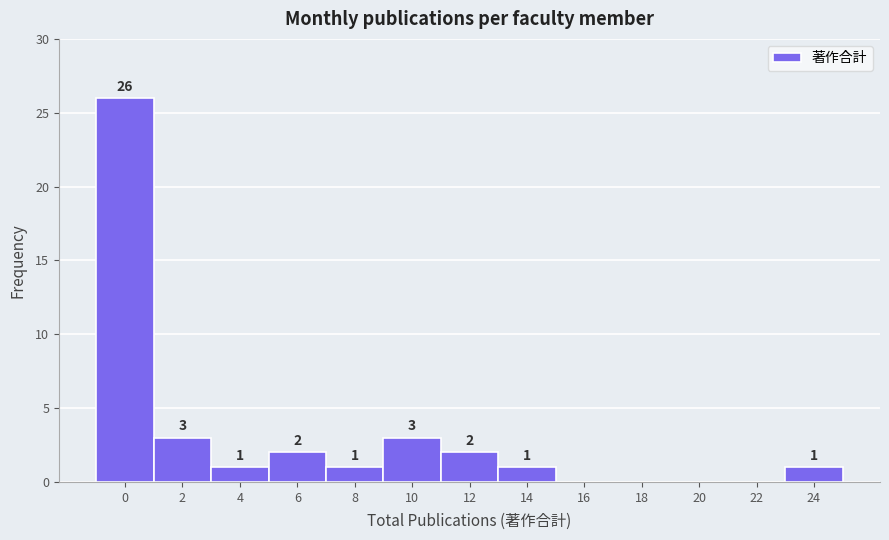

Reading left to right, transcribe all the data shown in this chart.

0=26	2=3	4=1	6=2	8=1	10=3	12=2	14=1	16=0	18=0	20=0	22=0	24=1